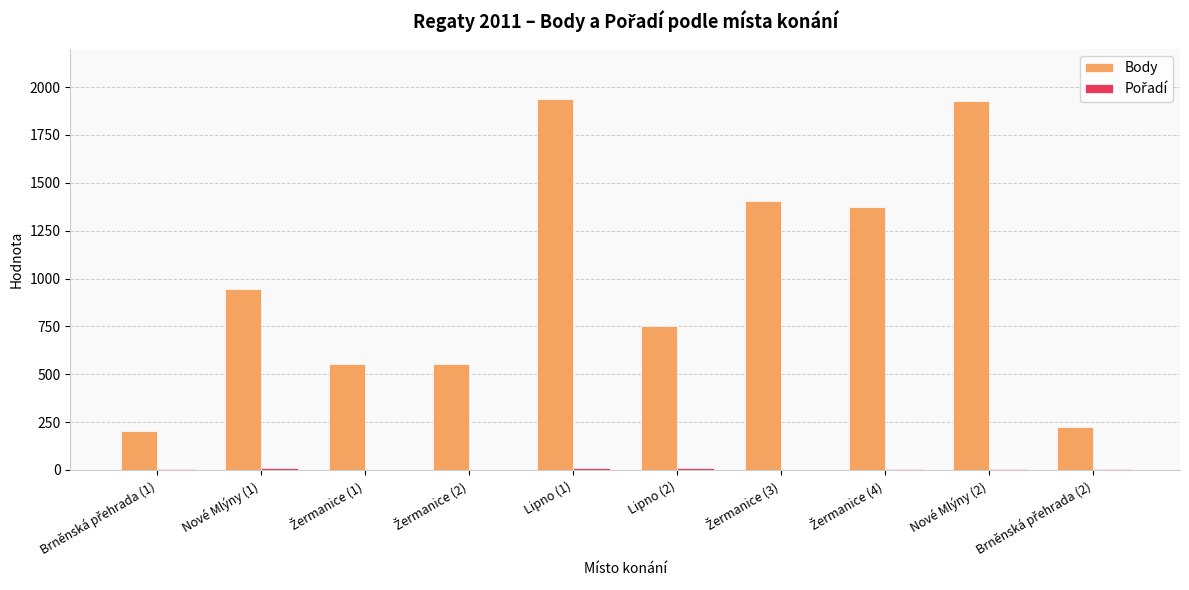

What is the greatest value displayed?

1937